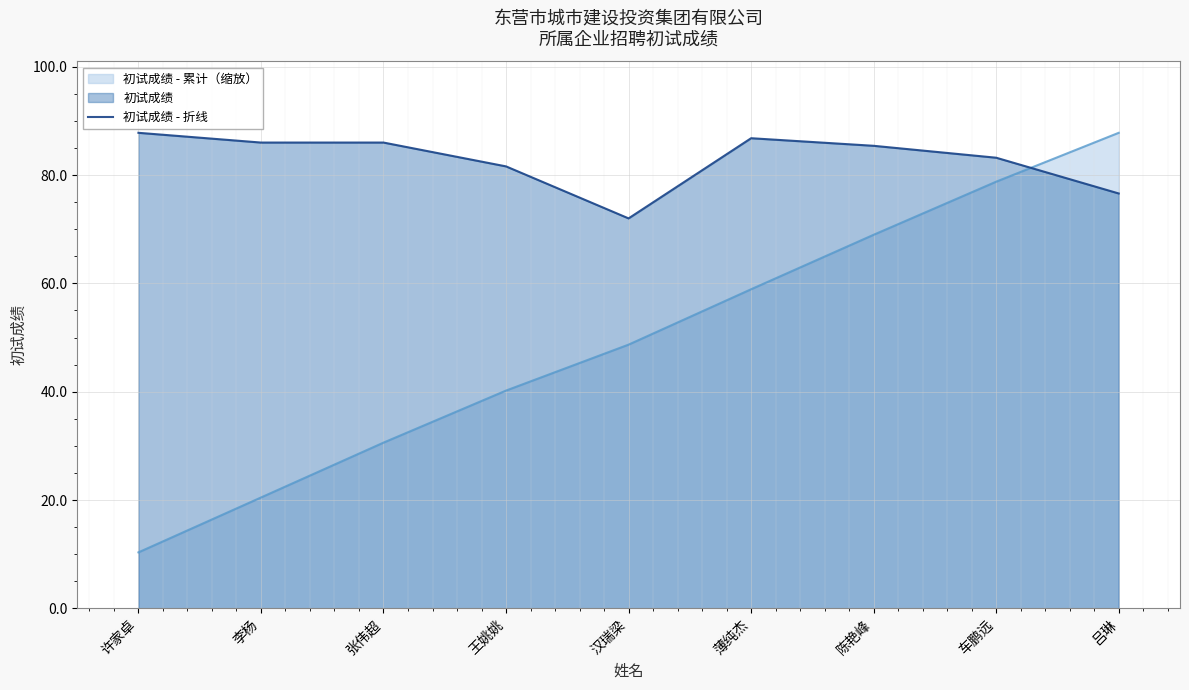

What is the difference between the maximum and minimum values?

15.8